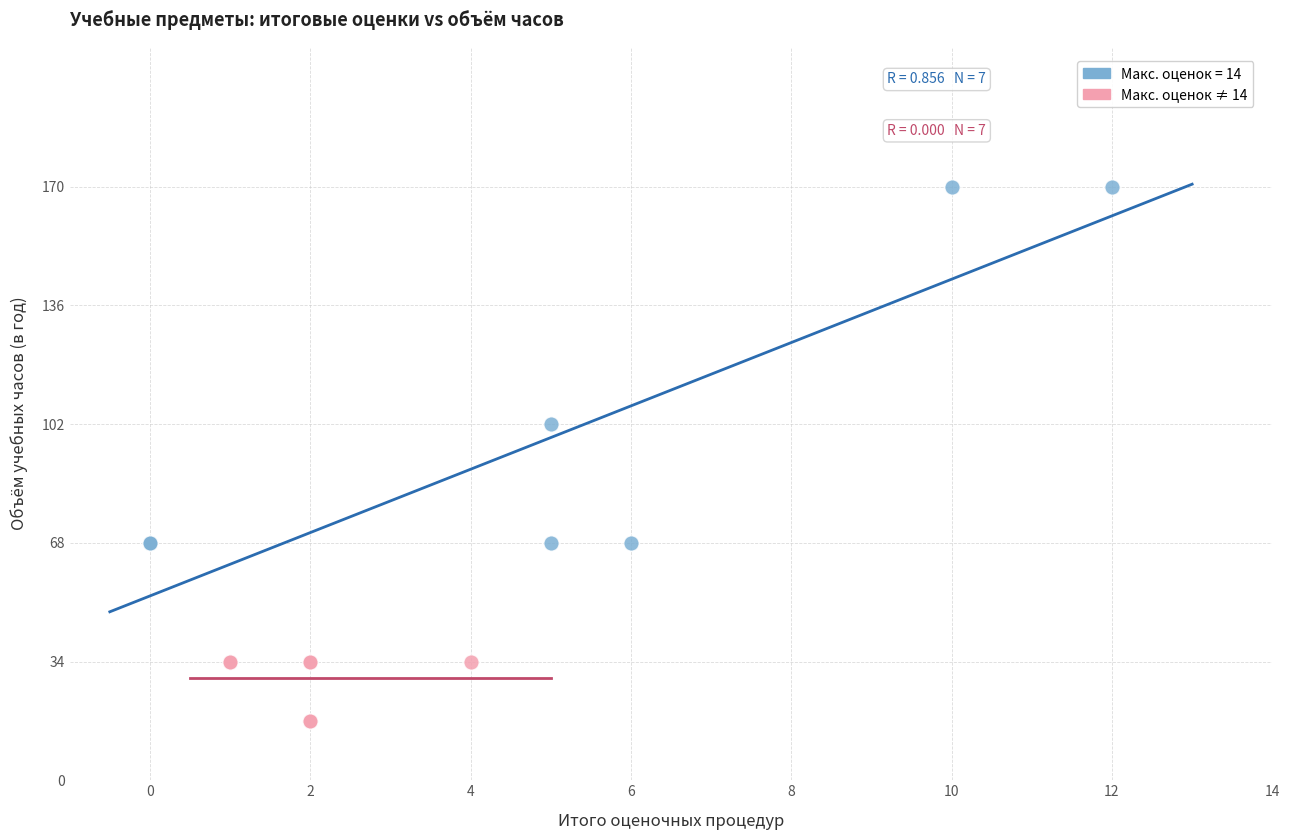

Which series reaches the minimum Y coordinate?

Макс. оценок ≠ 14